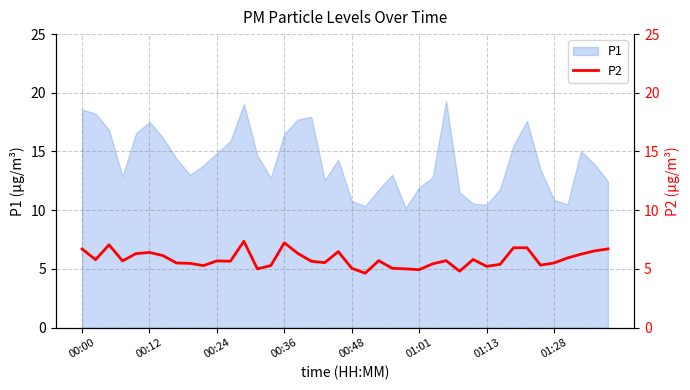

Which has a higher value, 13 or 23?

23